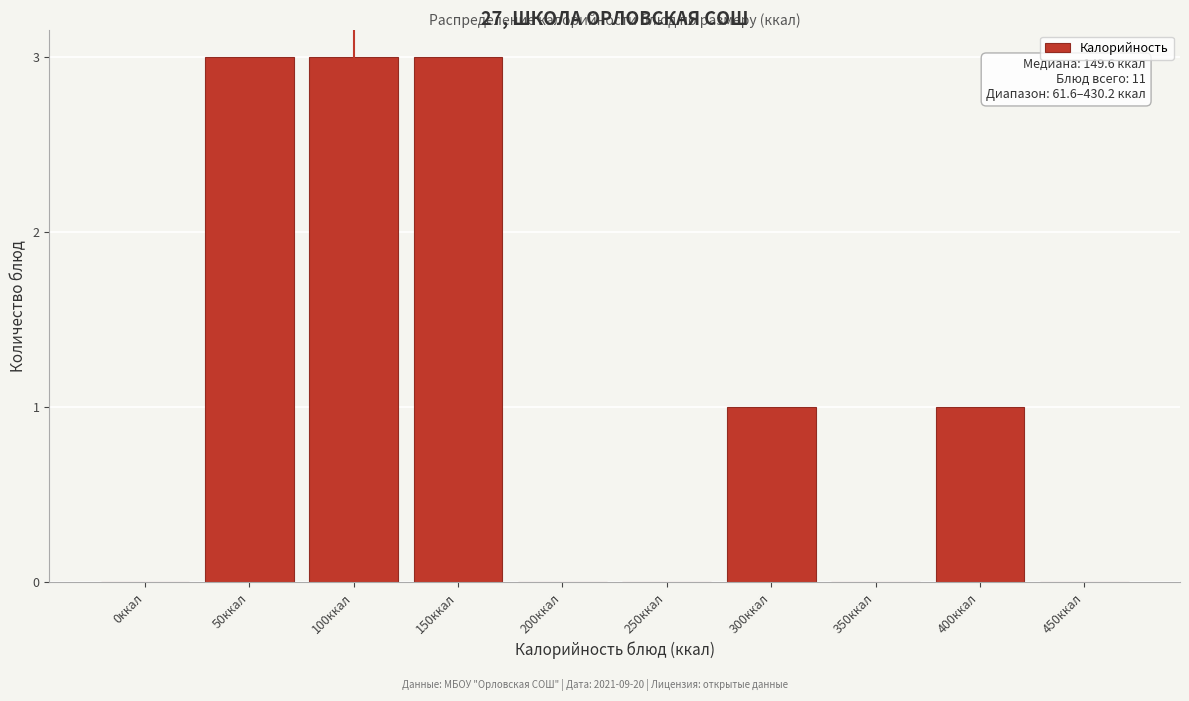

Reading left to right, list all the values displayed in this chart.

0ккал=0	50ккал=3	100ккал=3	150ккал=3	200ккал=0	250ккал=0	300ккал=1	350ккал=0	400ккал=1	450ккал=0